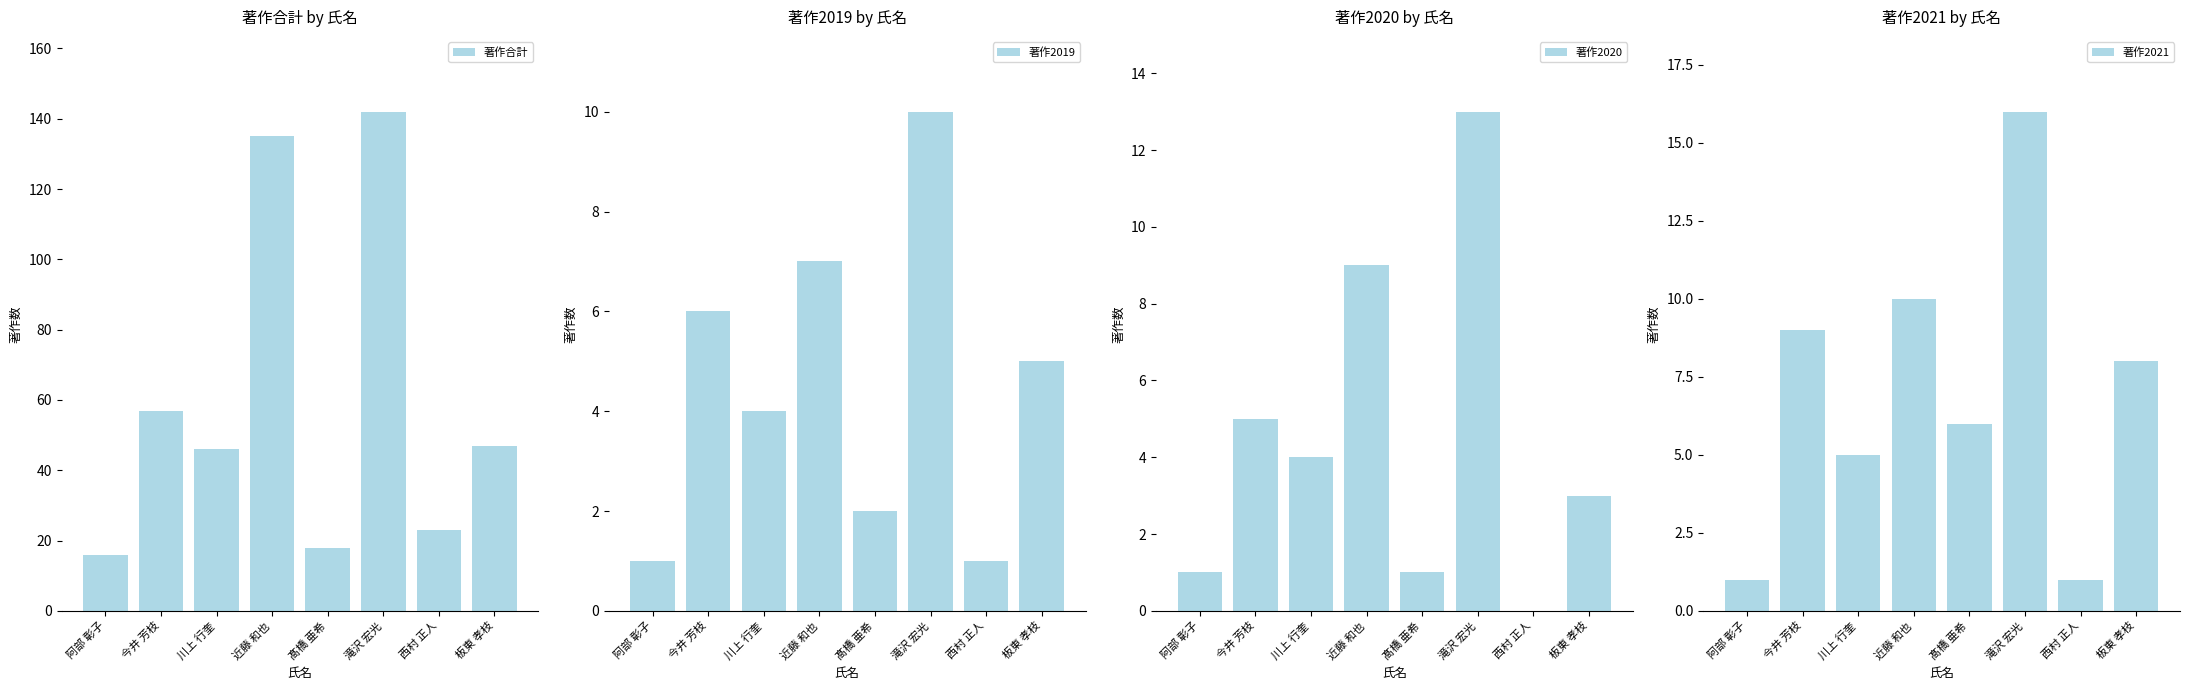

Reading right to left, extract all data points from this chart.

著作合計: 47	23	142	18	135	46	57	16
著作2019: 5	1	10	2	7	4	6	1
著作2020: 3	0	13	1	9	4	5	1
著作2021: 8	1	16	6	10	5	9	1